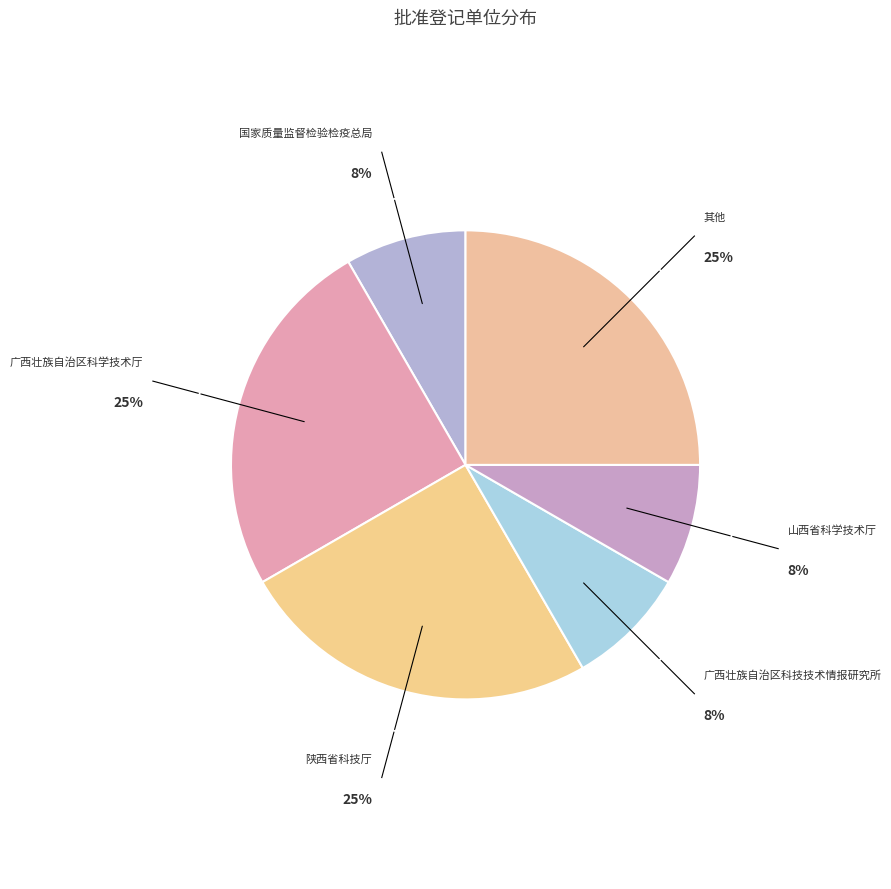

Combined, do 国家质量监督检验检疫总局 and 山西省科学技术厅 account for over 50%?

No